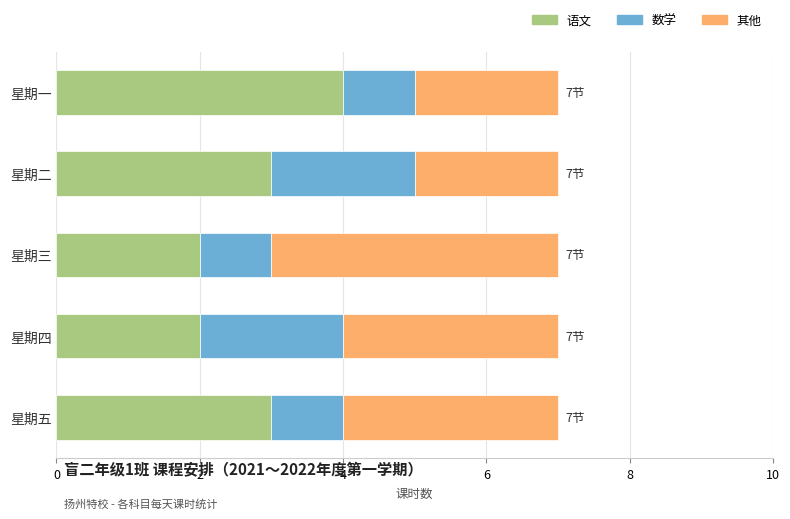

What are all the series names shown in the legend?

语文, 数学, 其他